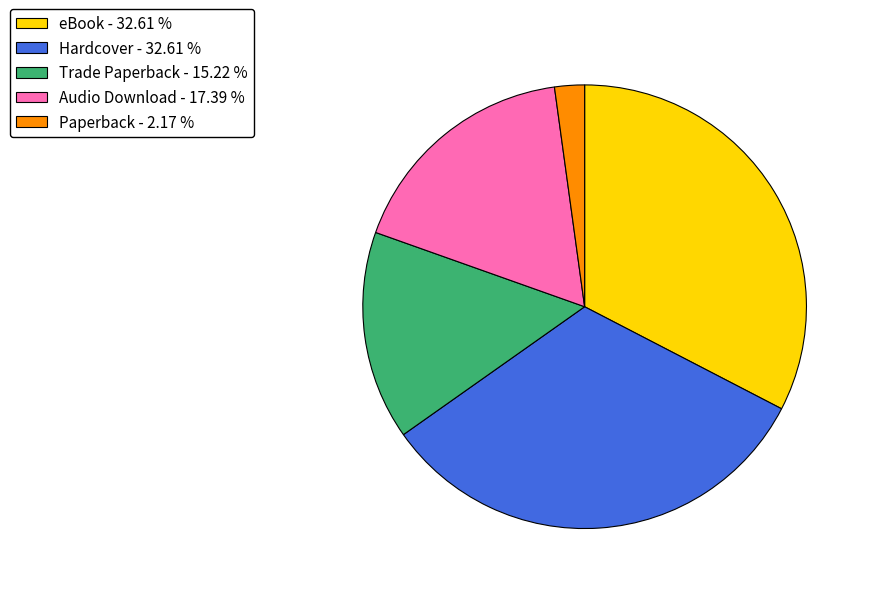

Between Audio Download - 17.39 % and Trade Paperback - 15.22 %, which is larger?

Audio Download - 17.39 %